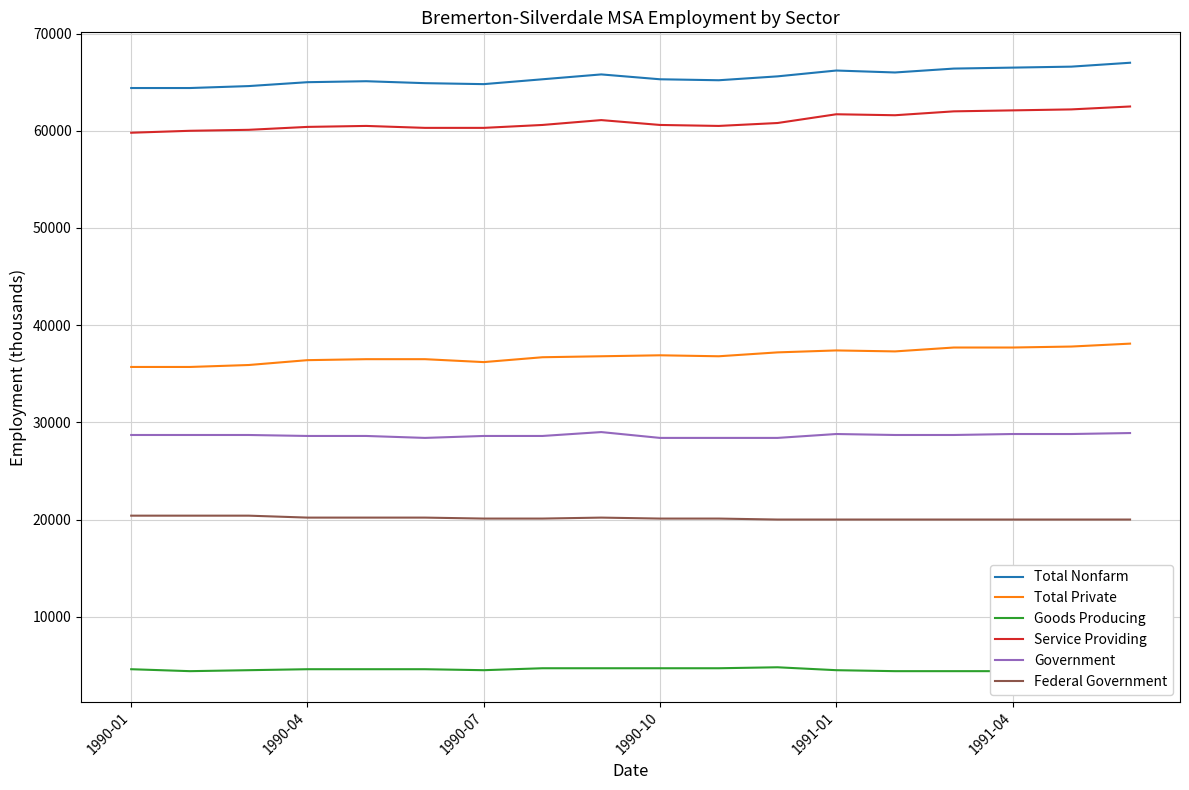

True or false: Service Providing has a value of 24490 at 1990-10.

False